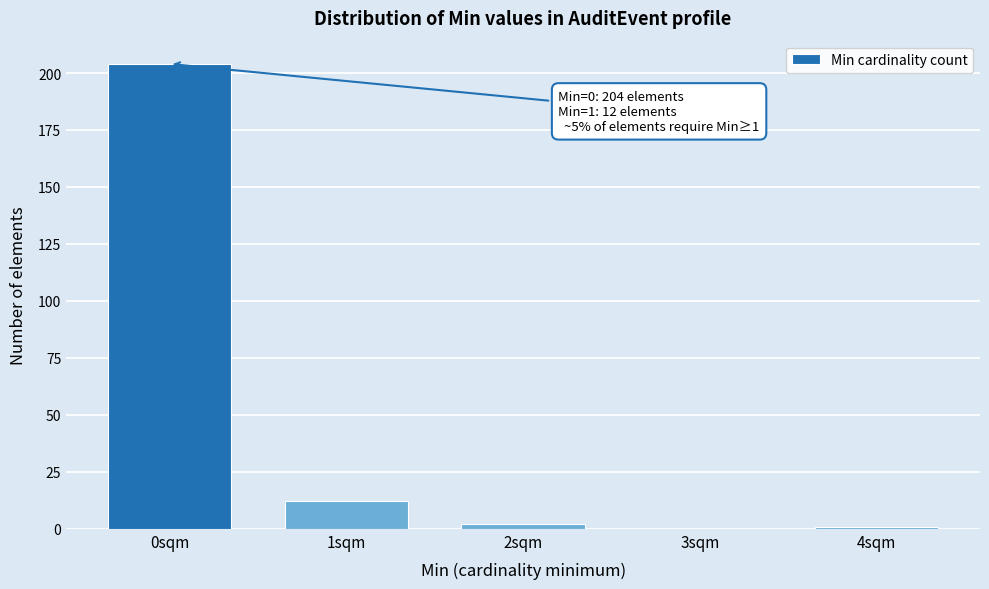

Reading right to left, what are all the values shown in this chart?

4sqm=1	3sqm=0	2sqm=2	1sqm=12	0sqm=204